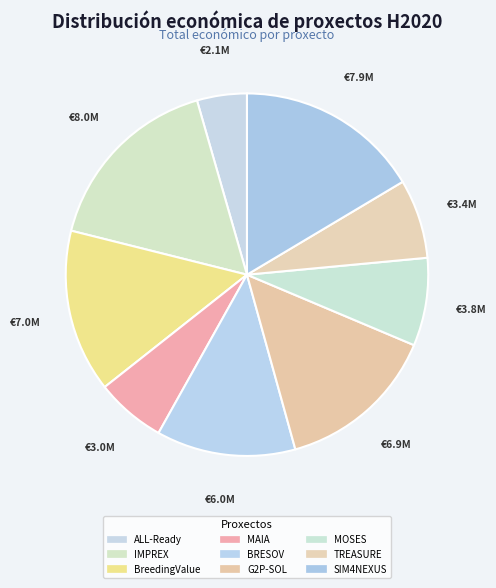

To the nearest percent, what is the combined percentage of BreedingValue and G2P-SOL?

29%